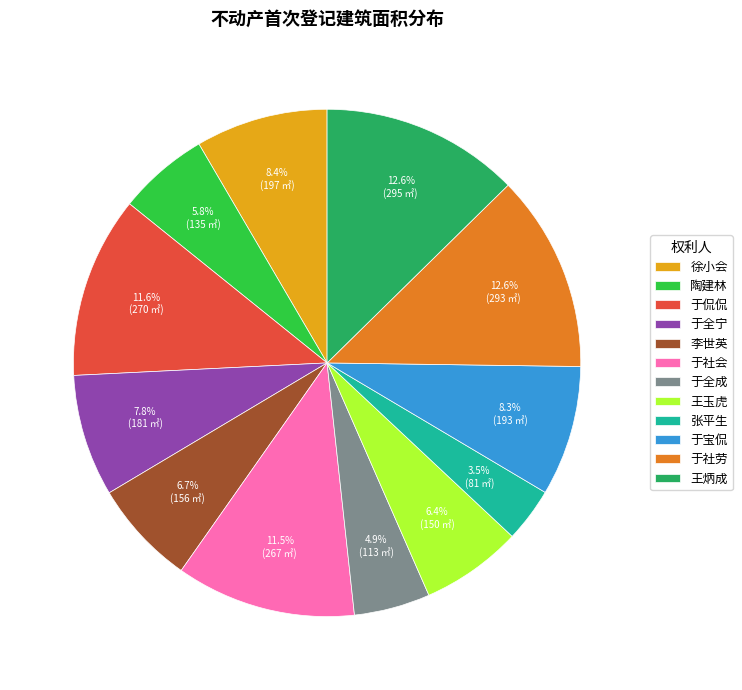

To the nearest percent, what is the difference between the 于全成 and 于社劳 slice percentages?

8%